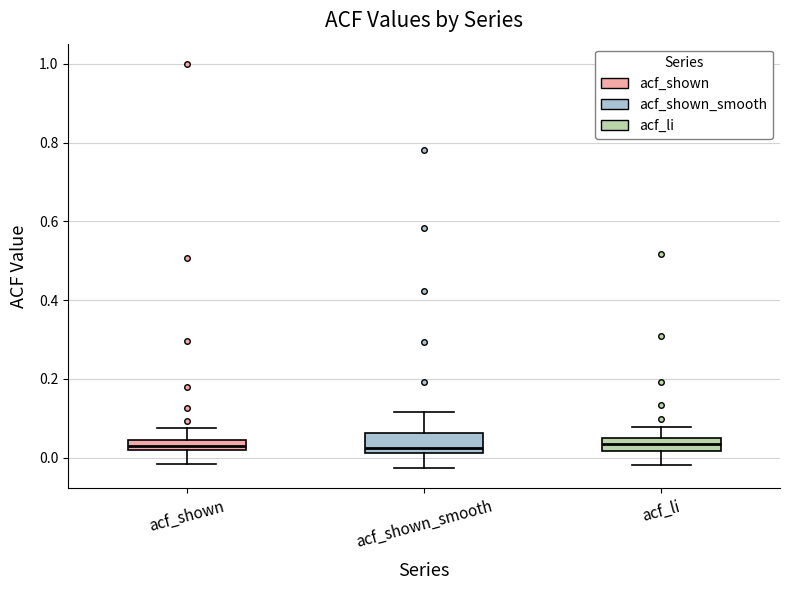

Comparing the boxes themselves (not the whiskers), which one is the tallest?

acf_shown_smooth